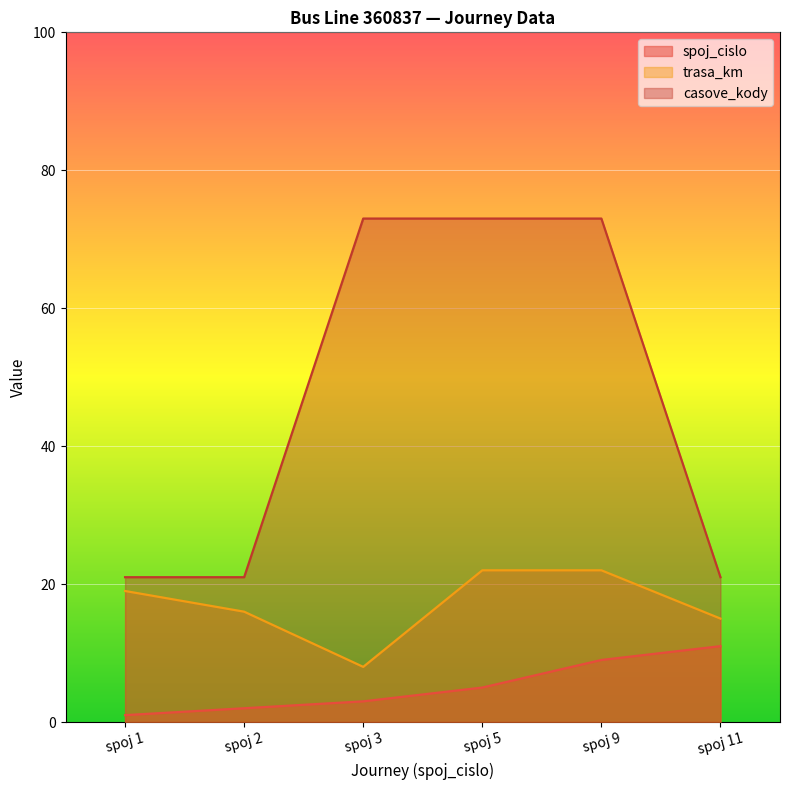

What are all the series names shown in the legend?

spoj_cislo, trasa_km, casove_kody